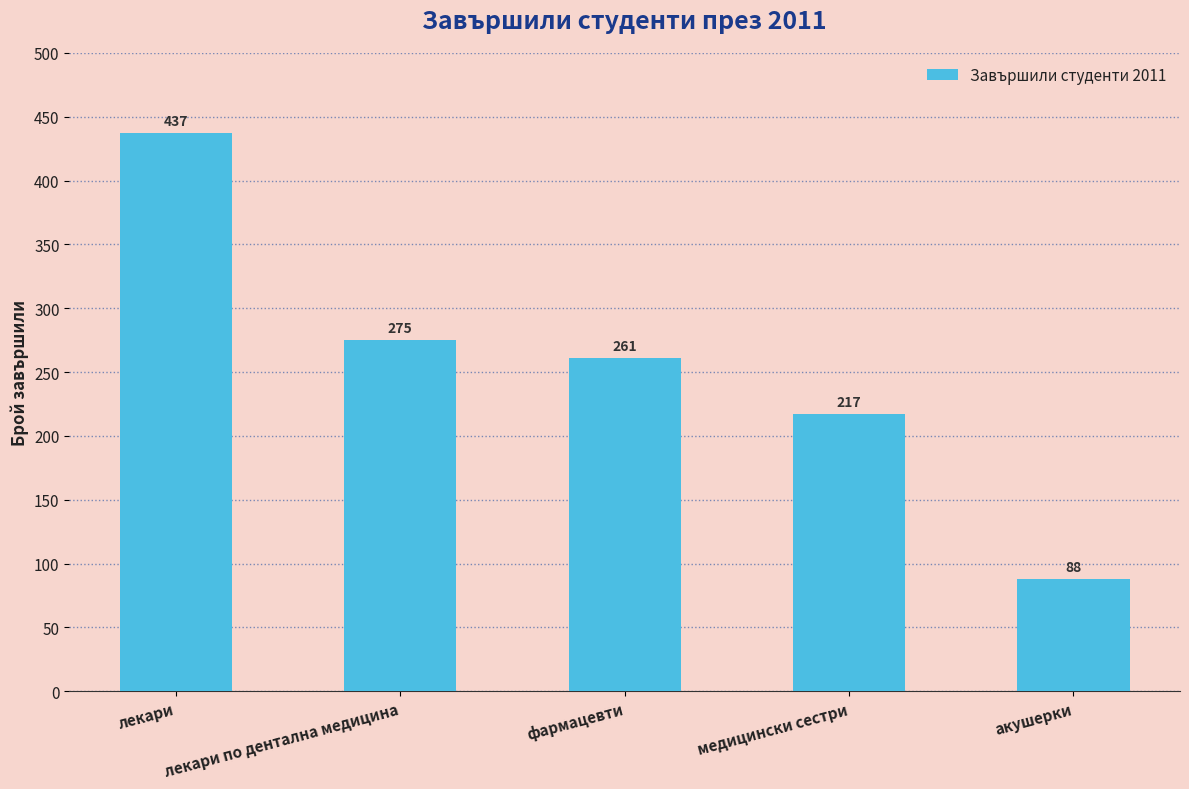

What is the sum of the values at медицински сестри and лекари?

654